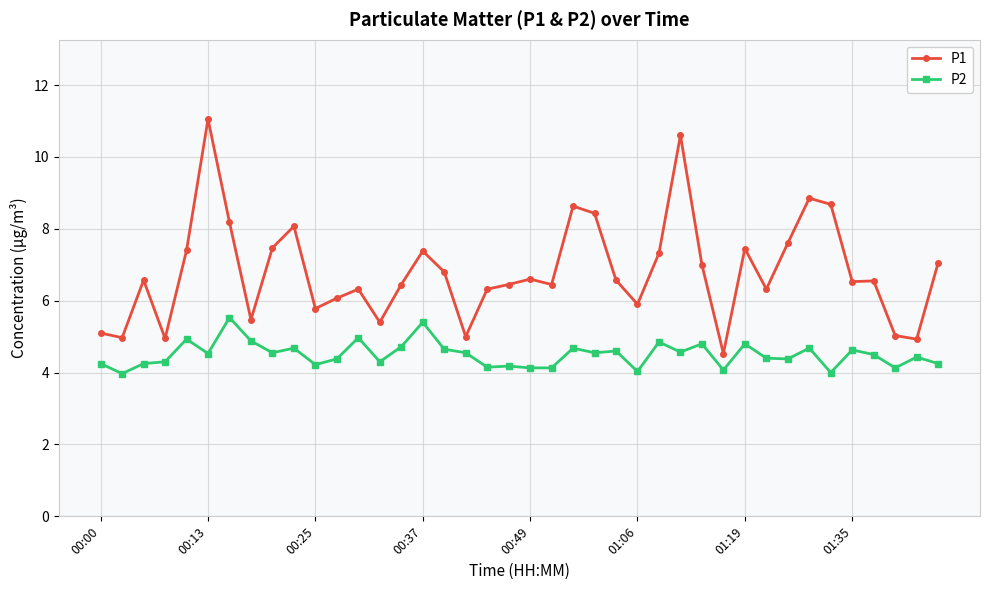

Which series has the largest total across all categories?

P1